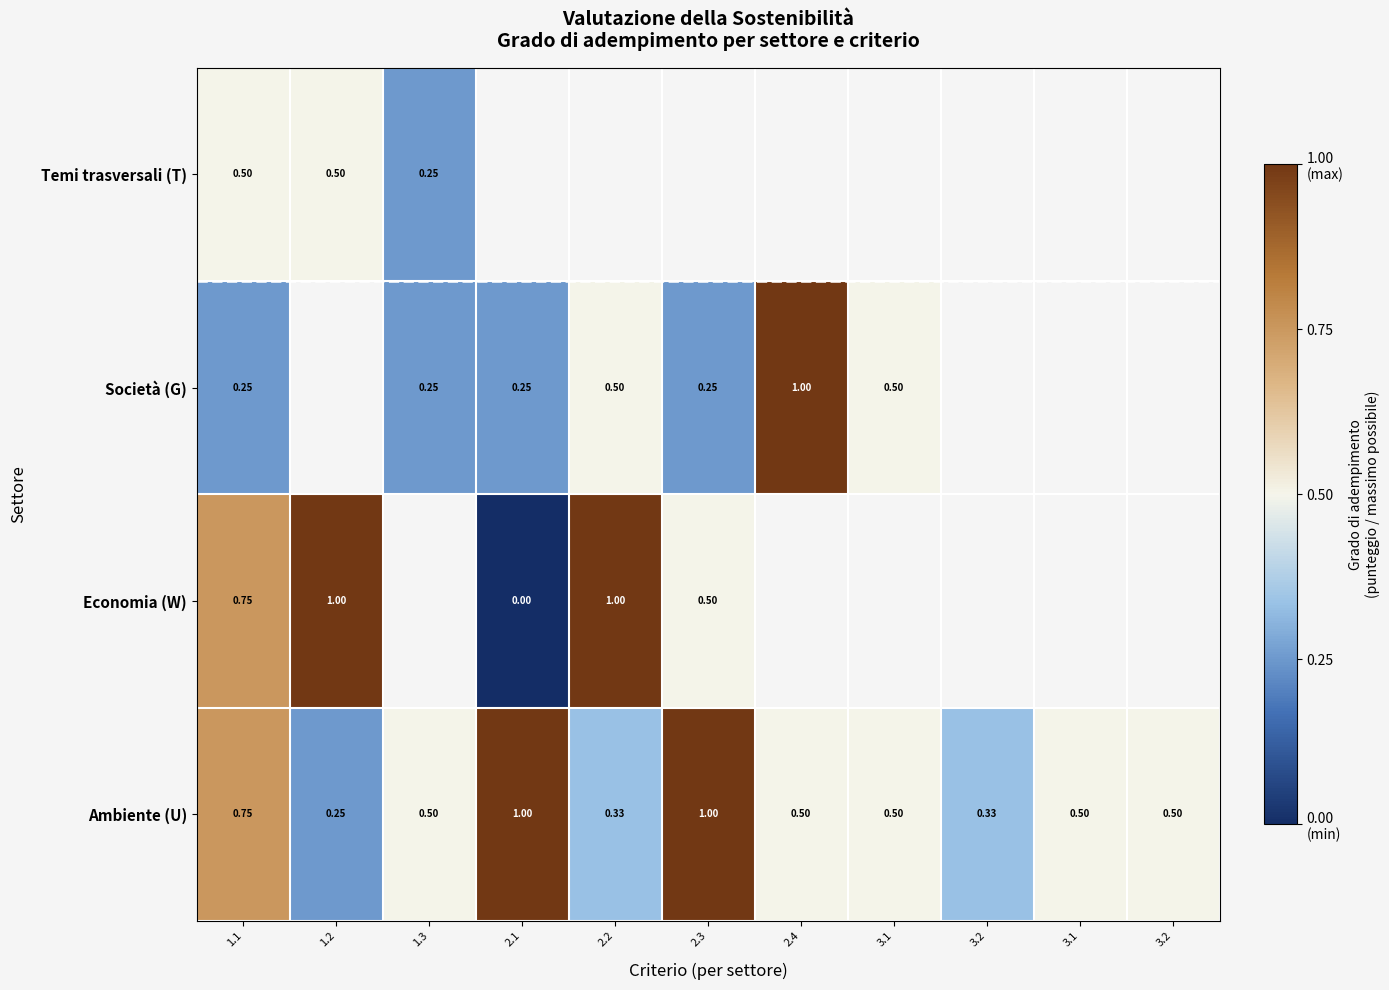

The Ambiente (U) series shows 0.5 at 3.2. True or false?

True